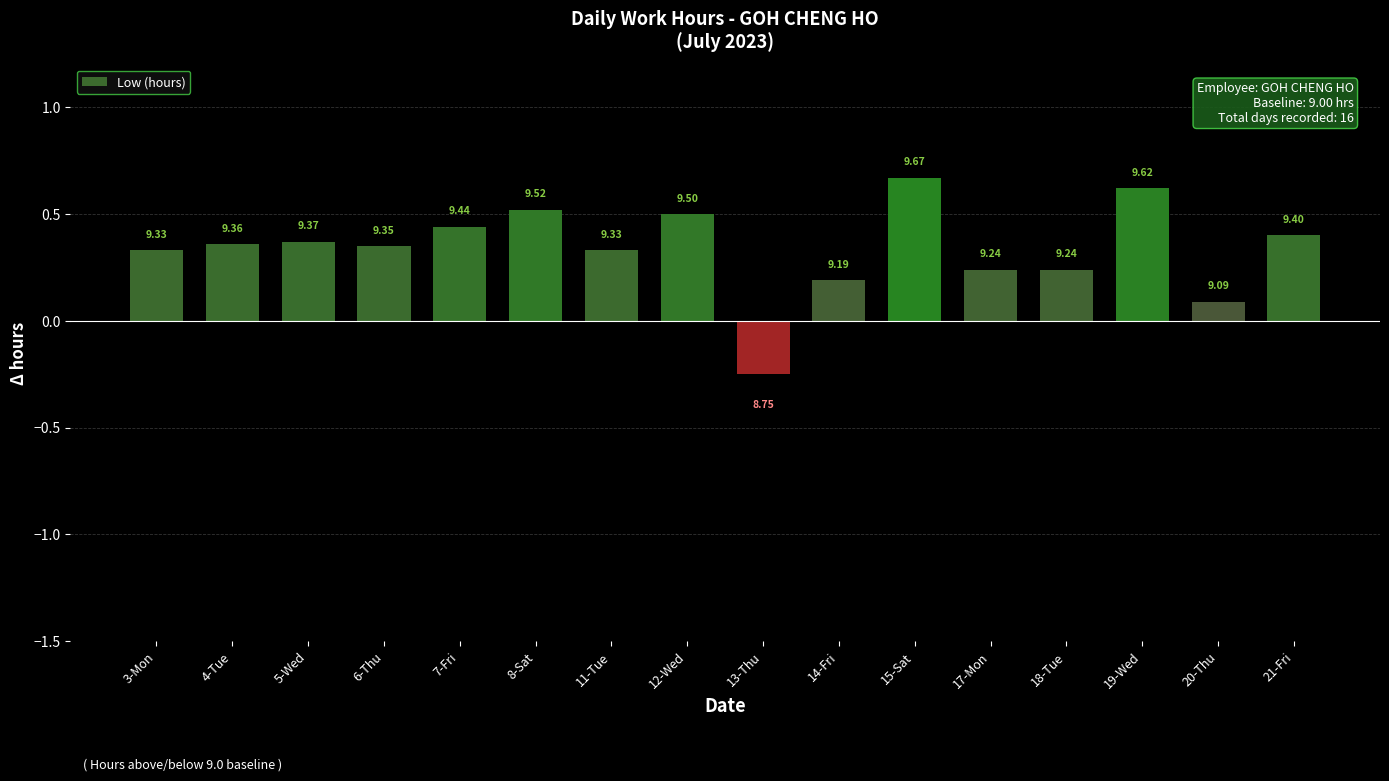

Does the chart contain any negative values?

Yes